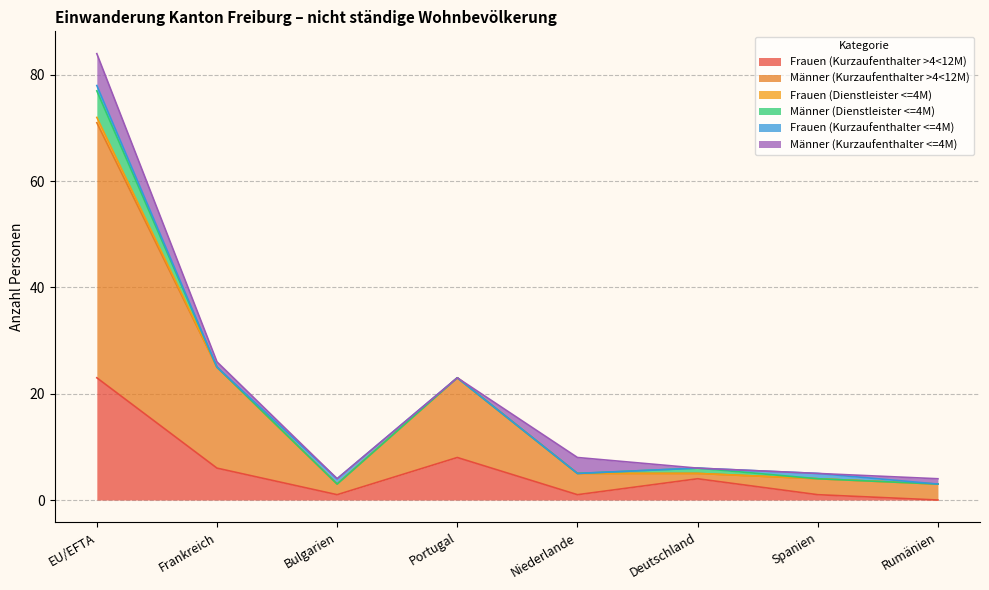

Is it true that Männer (Kurzaufenthalter >4<12M) equals 48 at EU/EFTA?

True